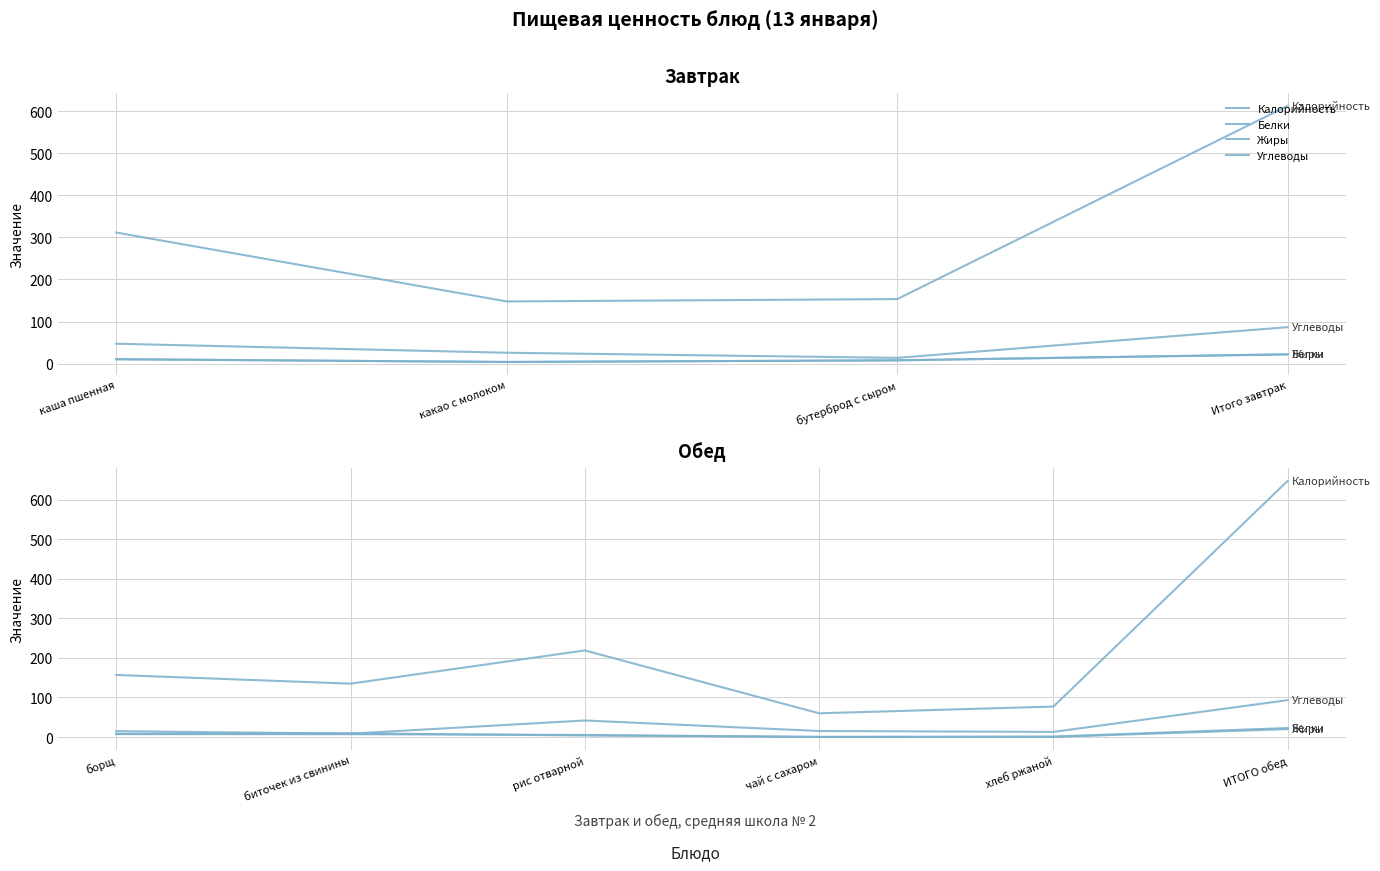

True or false: Углеводы has more than 0 interior local peaks.

True